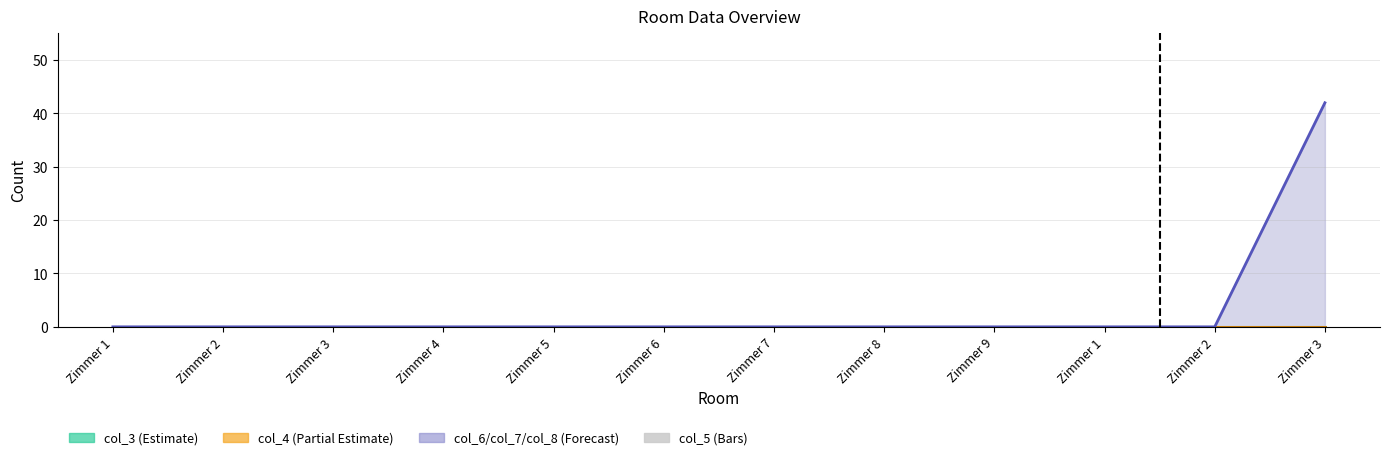

How many groups of bars are there?

12